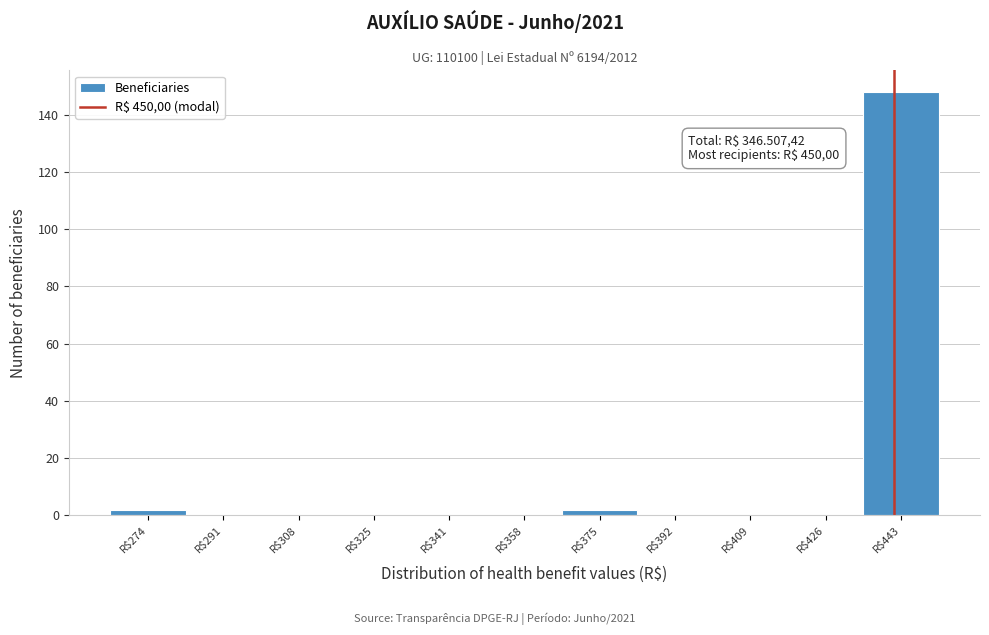

What is the sum of all values?

152